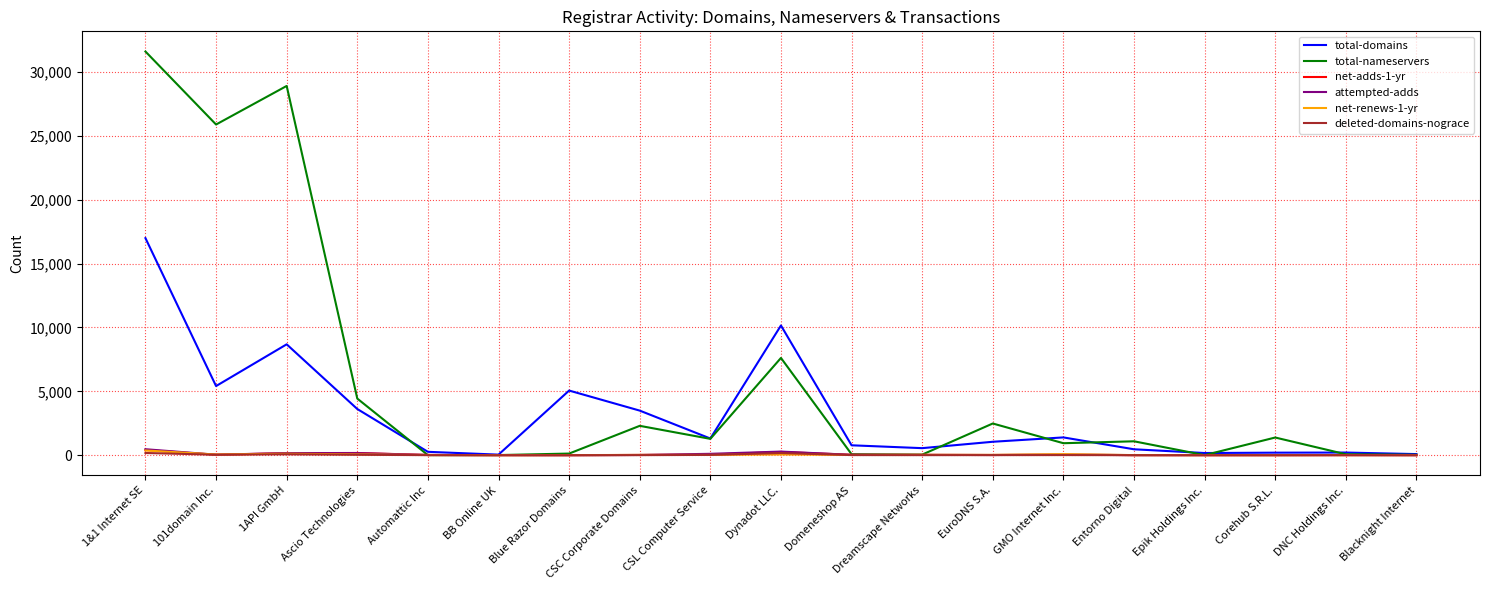

True or false: attempted-adds has a value of 0 at Blue Razor Domains.

True